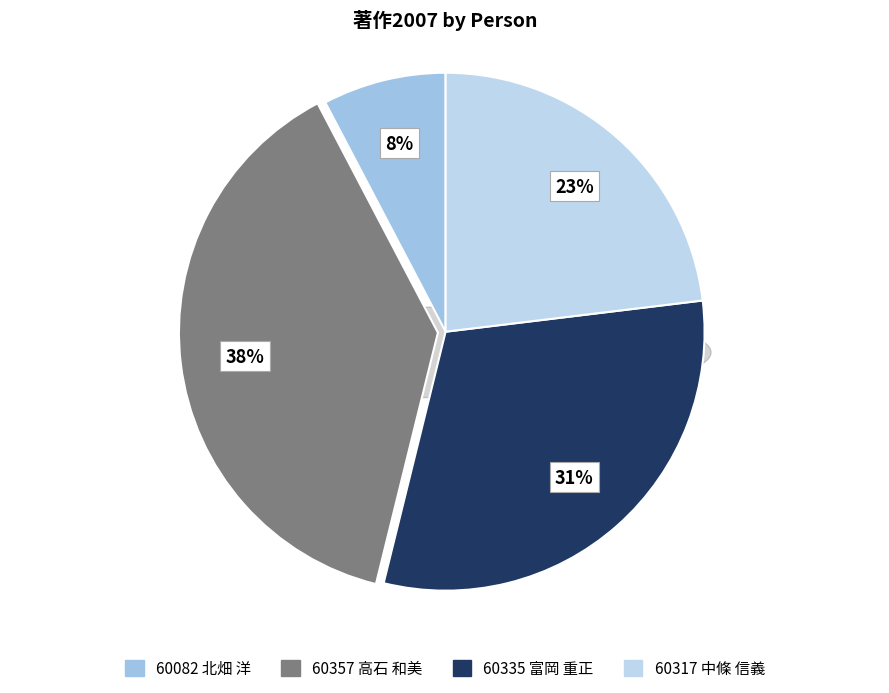

What is the change in value from 60335 富岡 重正 to 60317 中條 信義?

-1